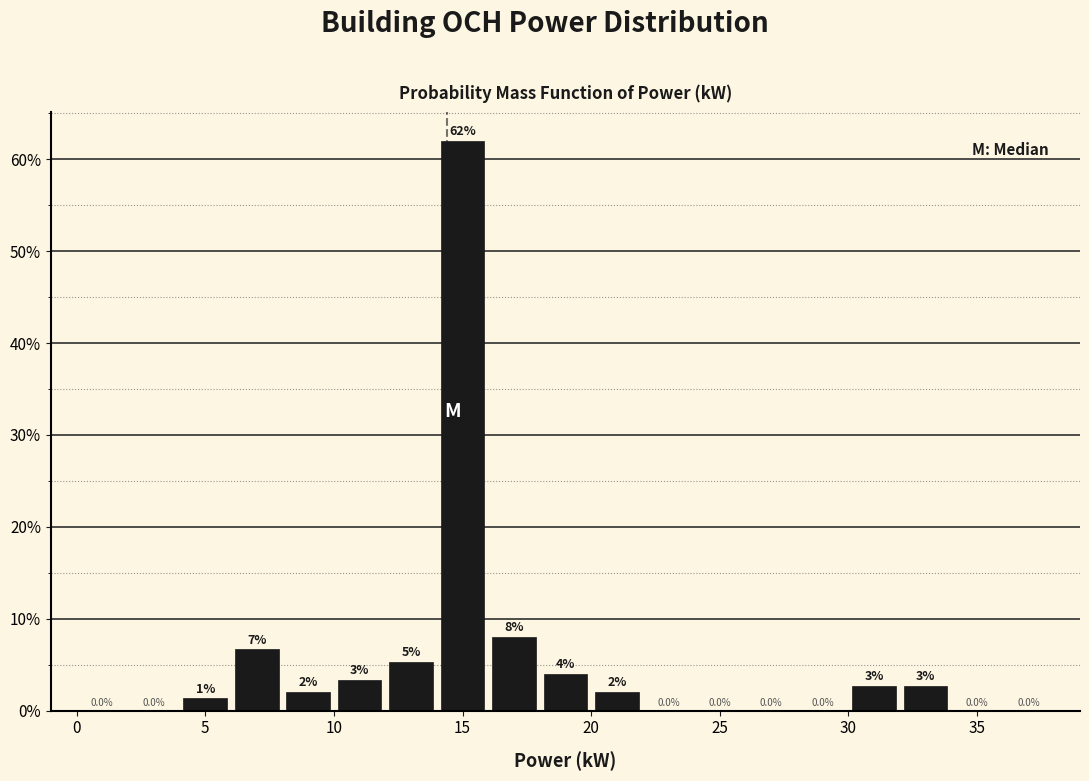

Which range on the x-axis has the tallest bar?

14 to 16